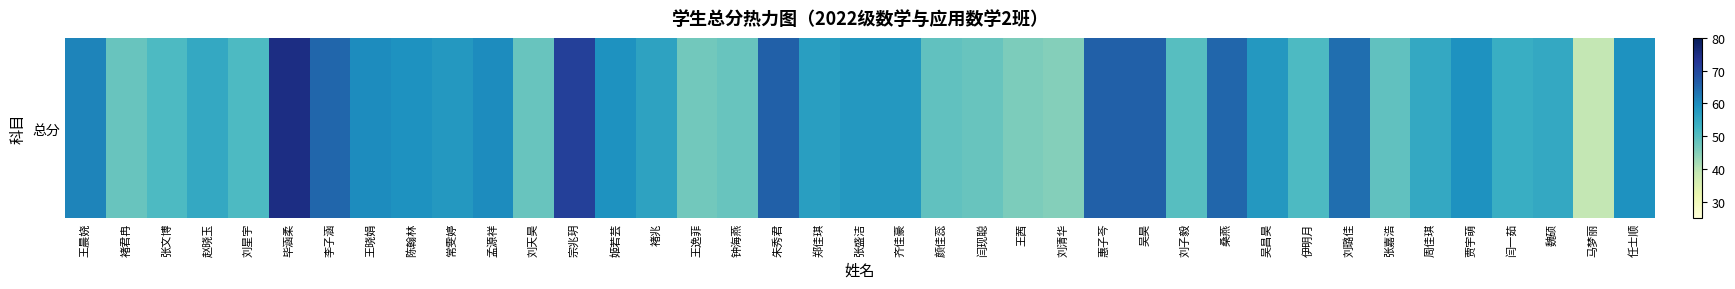

What is the difference between the values at 王茜 and 王晨娆?

15